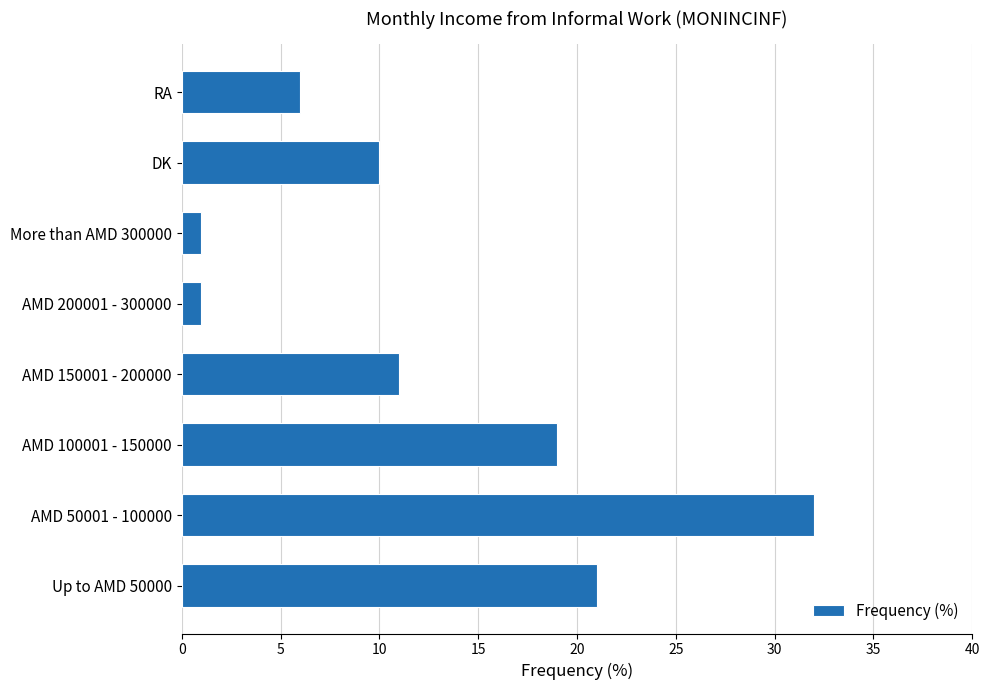

What is the maximum value shown in the chart?

32